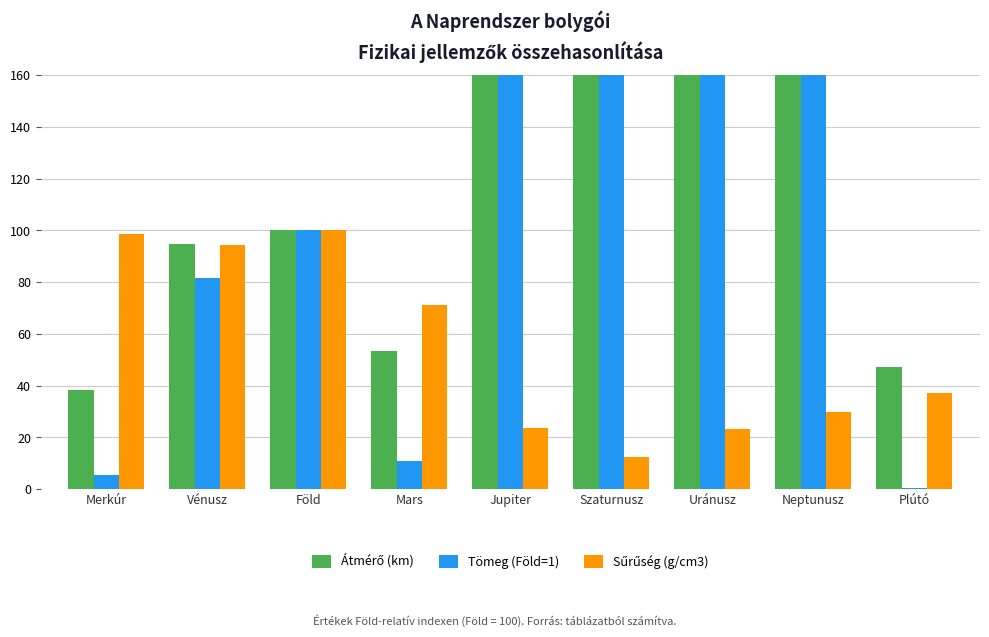

Which category has the lowest value in the Sűrűség (g/cm3) series?

Szaturnusz